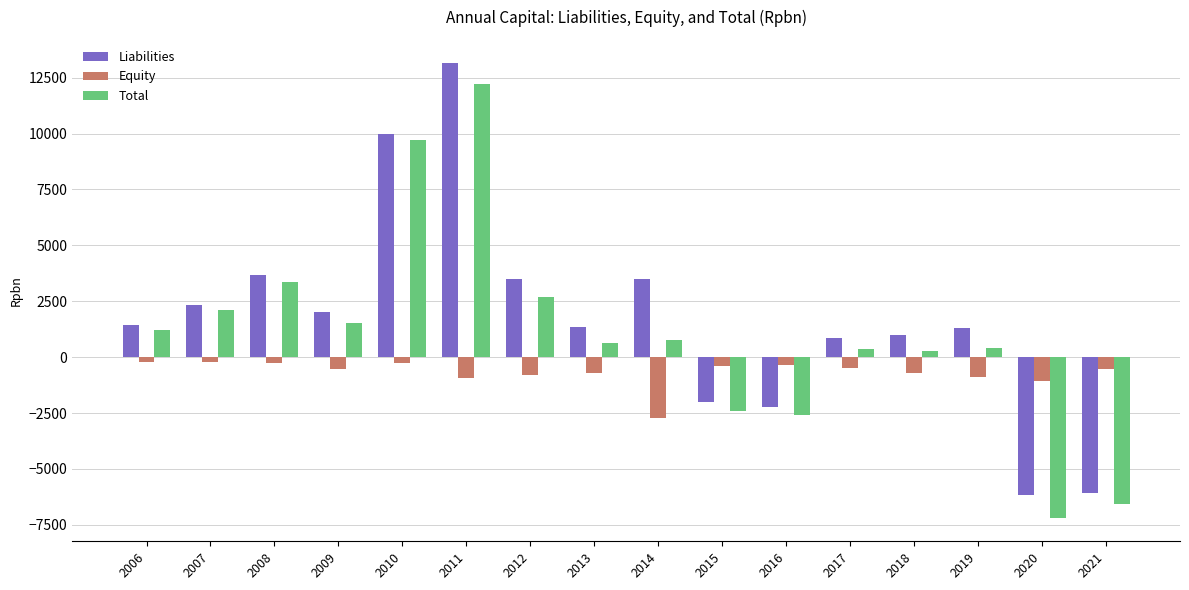

What is the maximum value shown in the chart?

13172